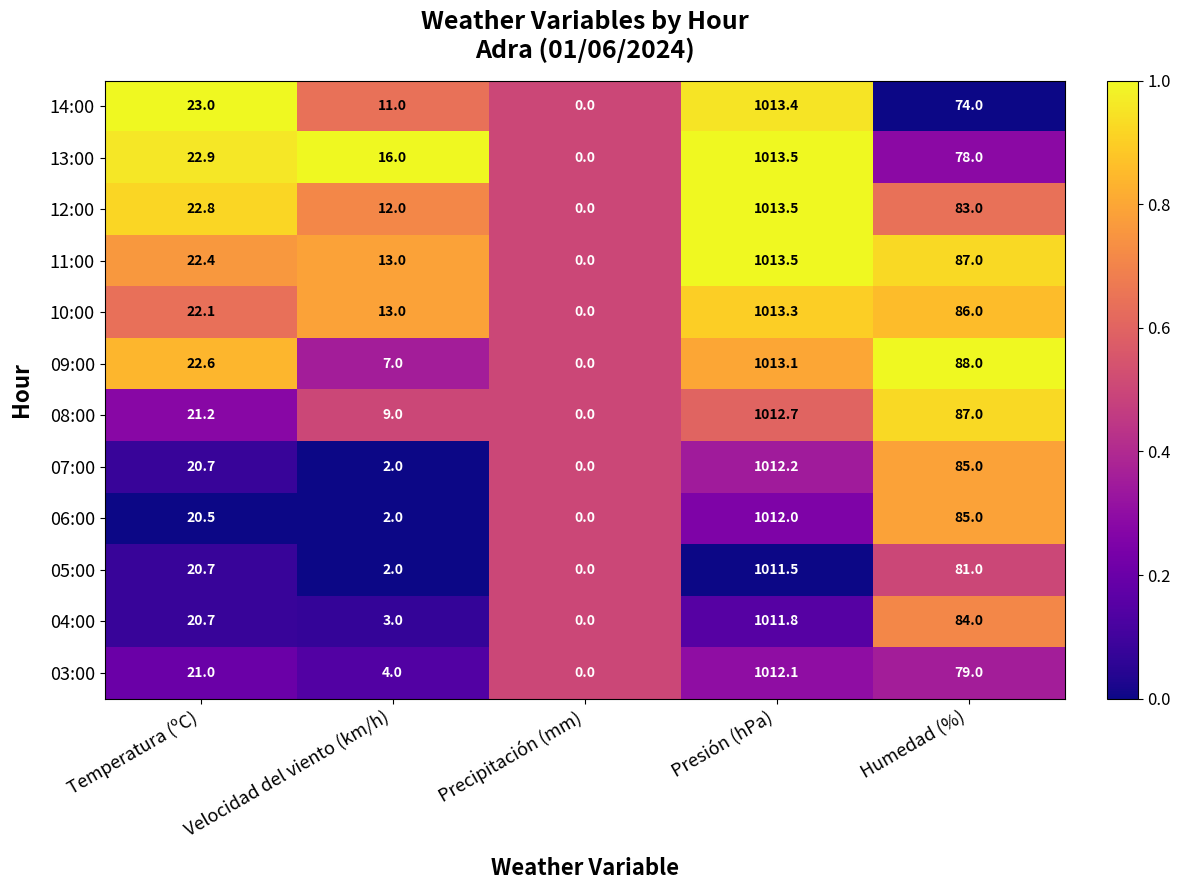

Which series has the largest total across all categories?

11:00